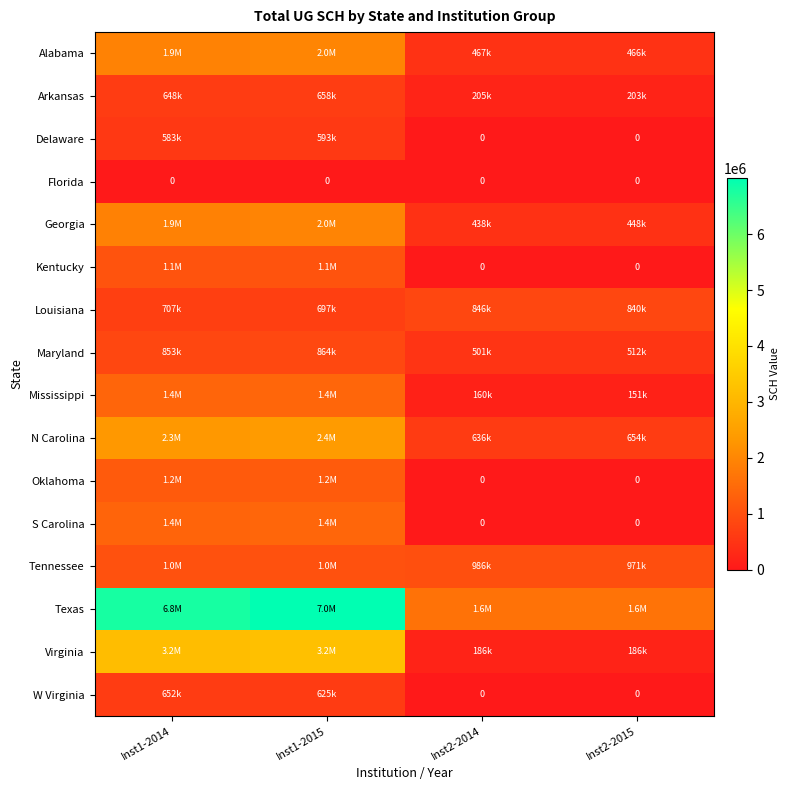

What is the total value across all series at Inst2-2014?

6054853